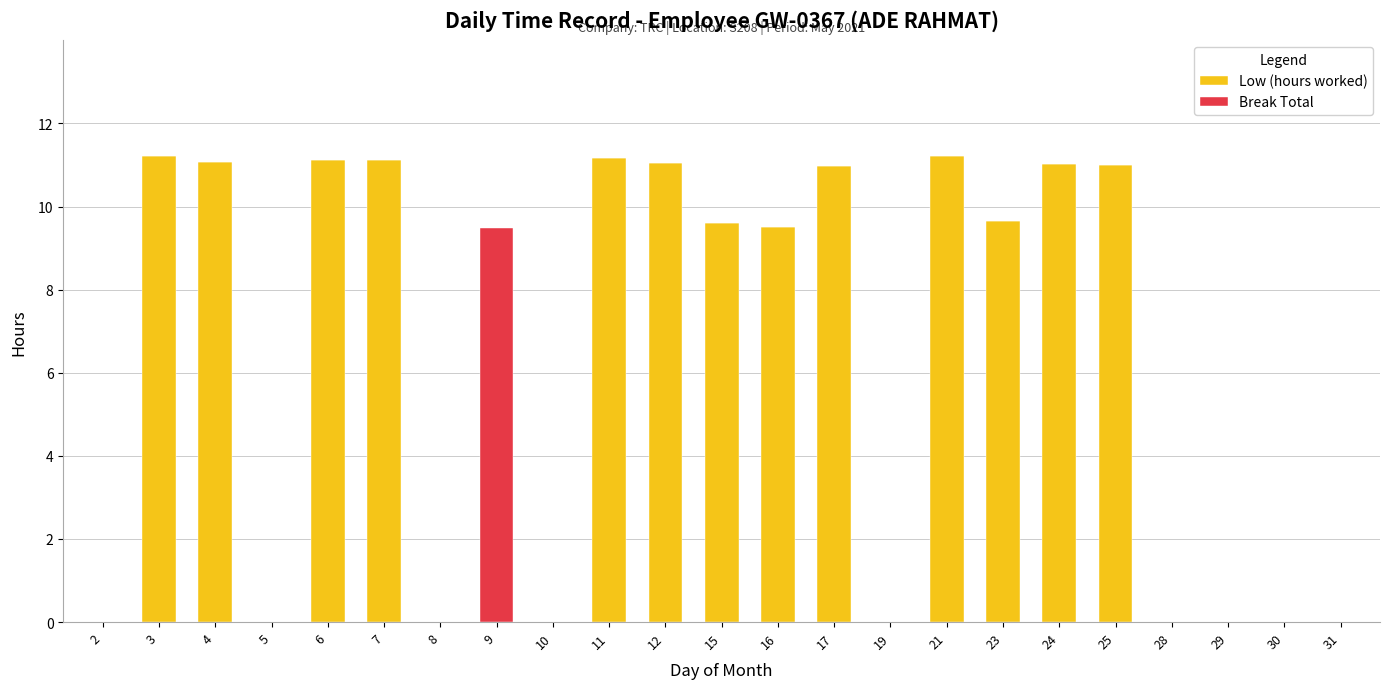

At which label does Low (hours worked) first exceed 9?

3